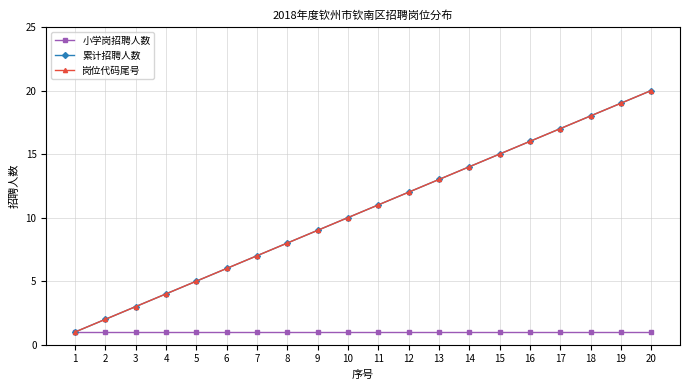

Reading left to right, list all the values displayed in this chart.

小学岗招聘人数: 1	1	1	1	1	1	1	1	1	1	1	1	1	1	1	1	1	1	1	1
累计招聘人数: 1	2	3	4	5	6	7	8	9	10	11	12	13	14	15	16	17	18	19	20
岗位代码尾号: 1	2	3	4	5	6	7	8	9	10	11	12	13	14	15	16	17	18	19	20